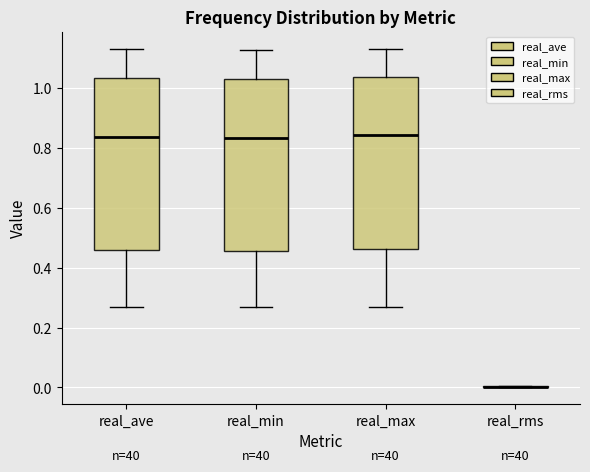

Reading left to right, read every box against the y-axis: the position of its median line, the range the box covers, and the ends of its whiskers. The values are not printed on the chart, so give them approximately, as read against the axis.

real_ave: median 0.84, box 0.46 to 1.04, whiskers 0.26 to 1.12
real_min: median 0.84, box 0.46 to 1.02, whiskers 0.26 to 1.12
real_max: median 0.84, box 0.46 to 1.04, whiskers 0.26 to 1.14
real_rms: box collapsed to a line at 0.00, whiskers 0.00 to 0.00